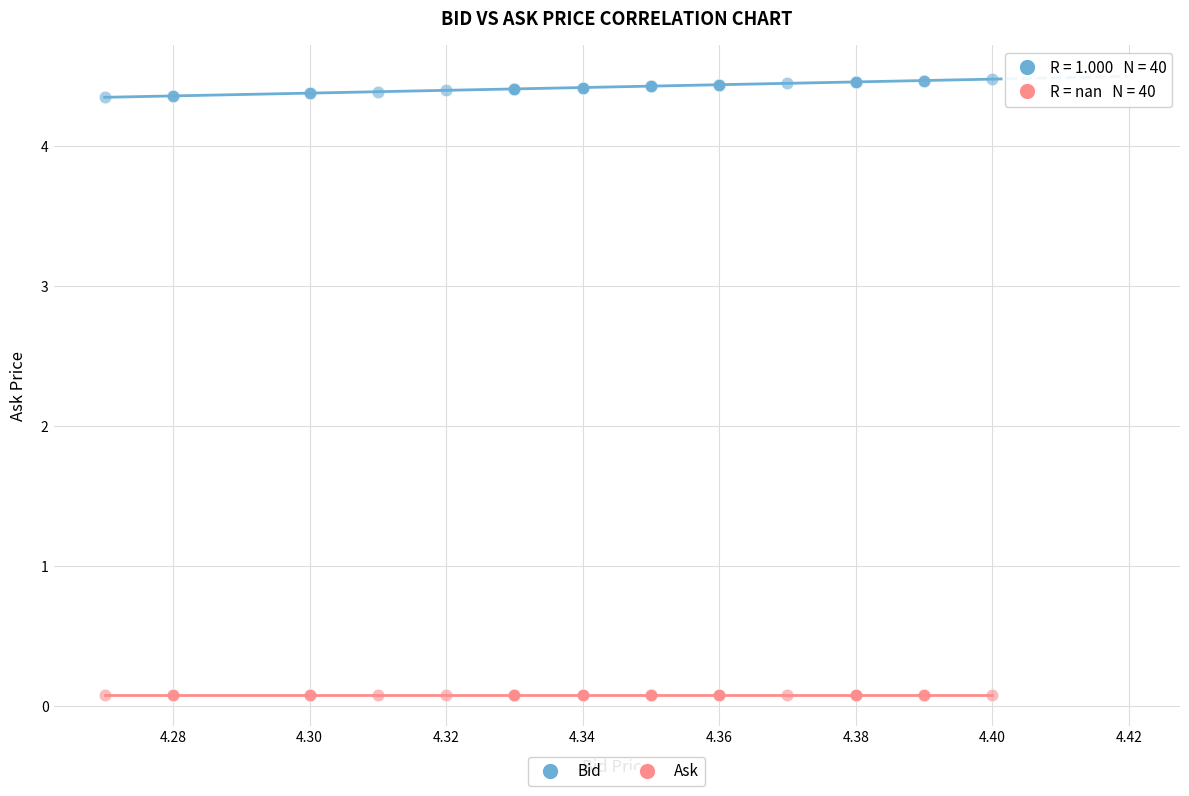

What are all the series names shown in the legend?

Bid, Ask